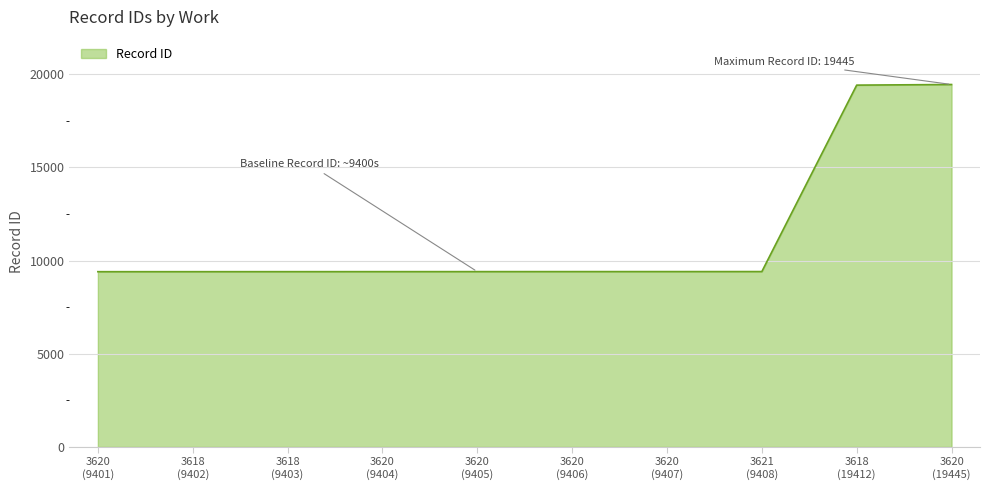

What is the maximum value shown in the chart?

19445